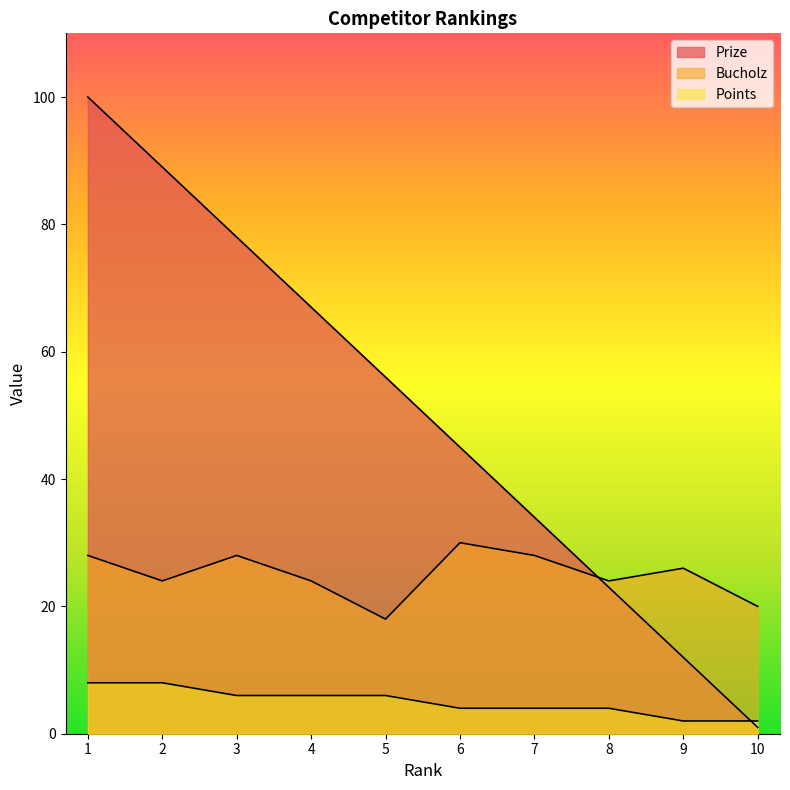

What is the sum of all Bucholz values?

250